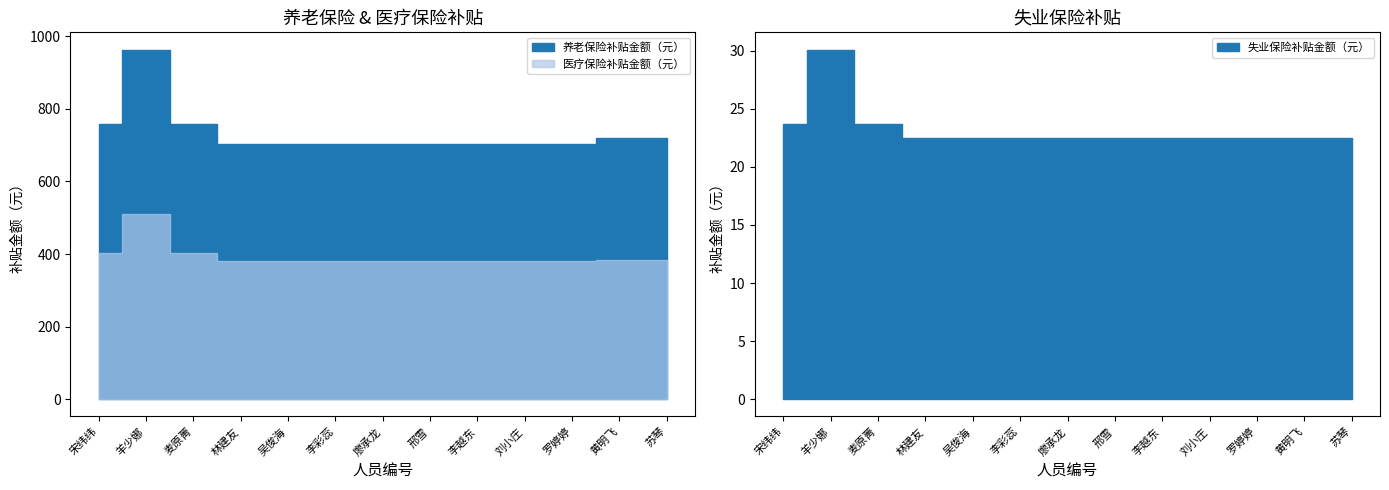

Count the number of categories in the chart.

13